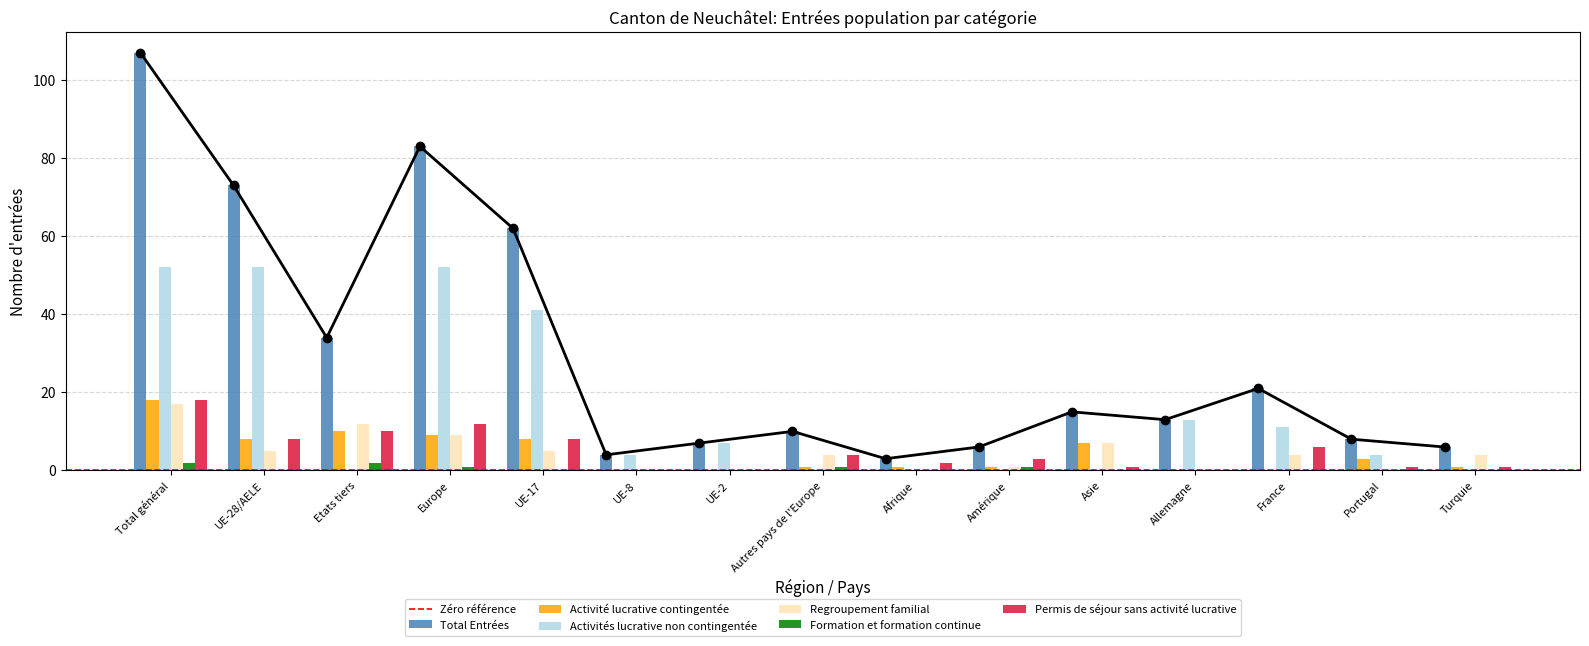

What are all the series names shown in the legend?

Total Entrées, Activité lucrative contingentée, Activités lucrative non contingentée, Regroupement familial, Formation et formation continue, Permis de séjour sans activité lucrative